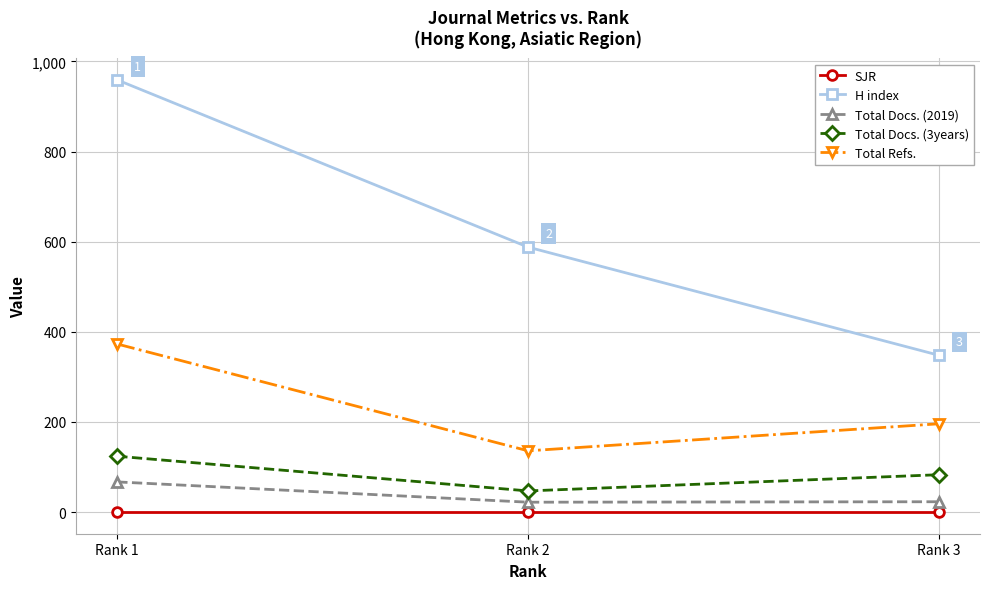

At which label does Total Docs. (2019) reach its peak?

Rank 1